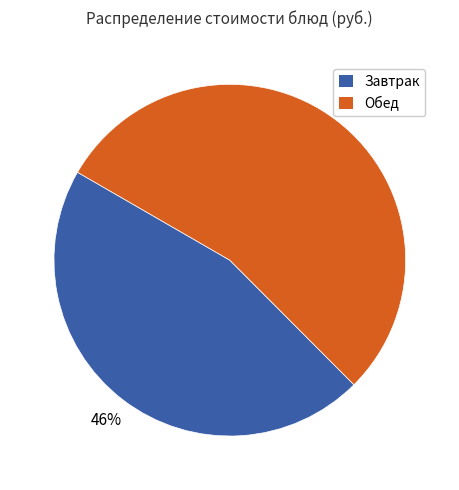

To the nearest percent, what is the difference between the largest and smallest slice percentages?

8%